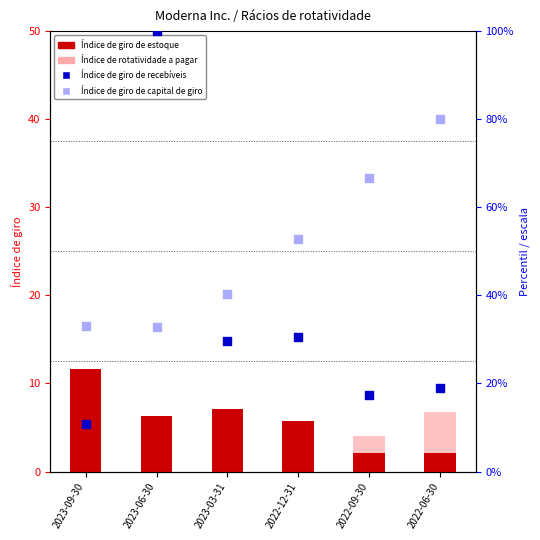

At which category is the sum across all series the highest?

2023-06-30